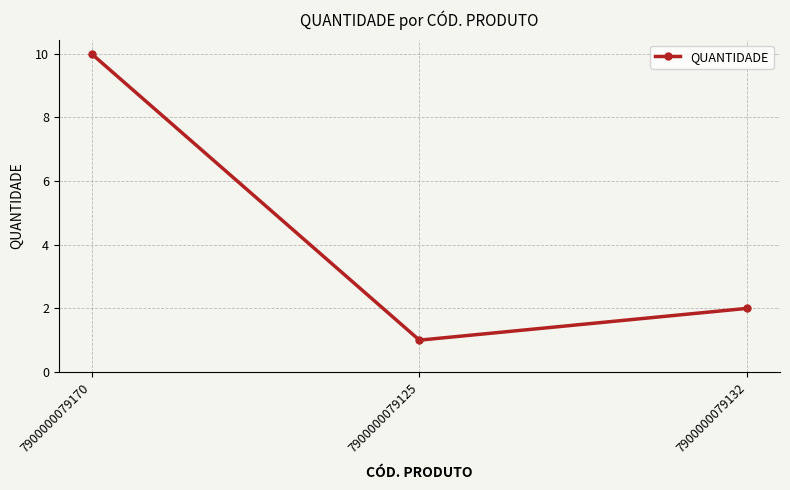

What is the minimum value shown in the chart?

1